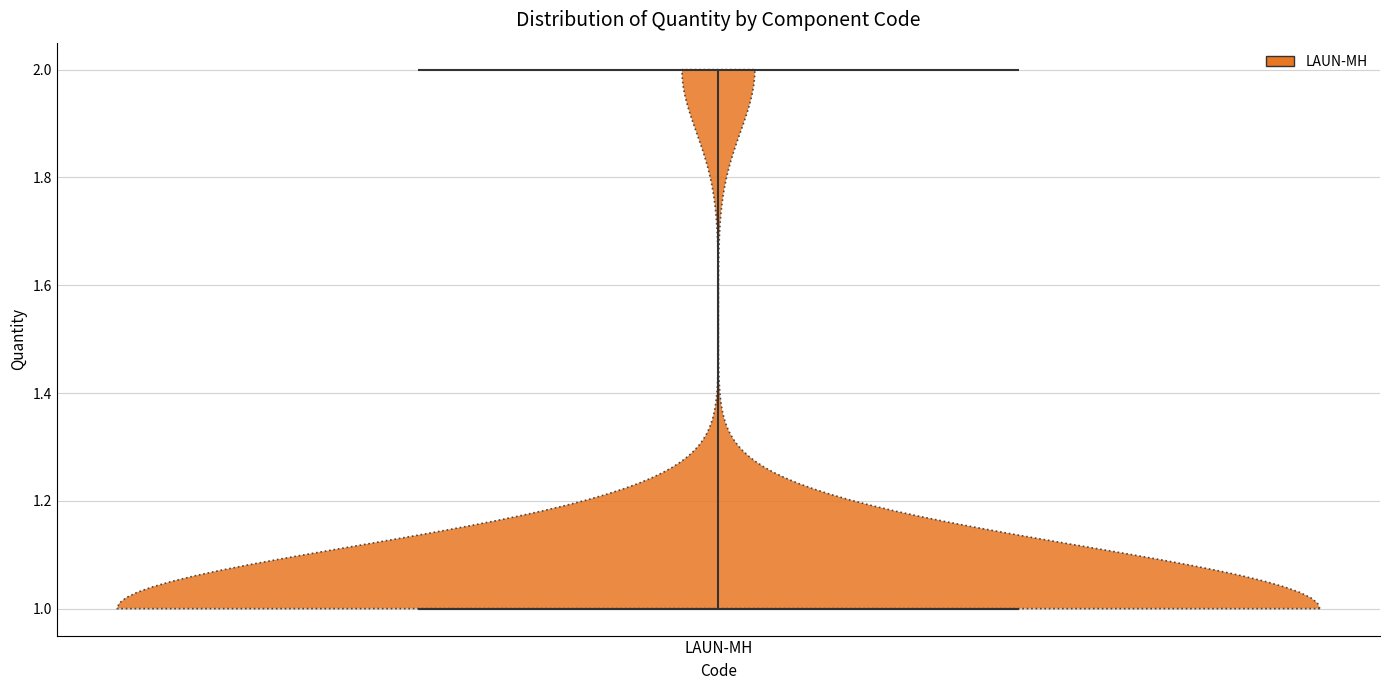

Read this violin plot against the y-axis: where its median line is, and the lowest and highest points the violin reaches. The values are not printed on the chart, so give them approximately, as read against the axis.

median line 1, lowest point 1, highest point 2